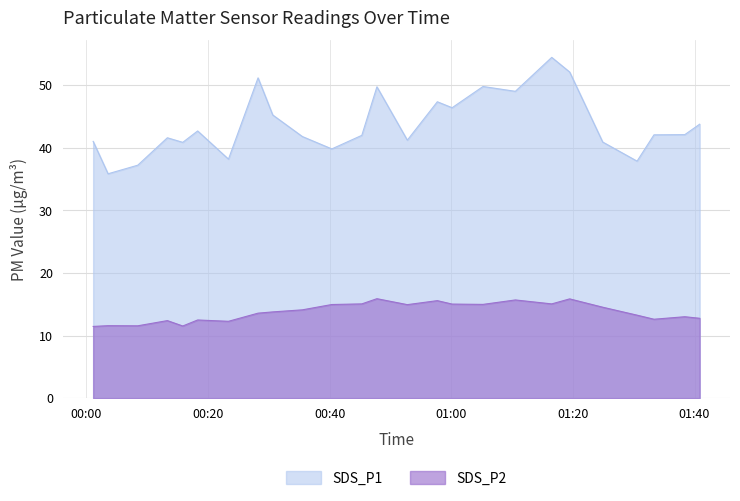

Is it true that SDS_P2 equals 3.7 at 00:28?

False